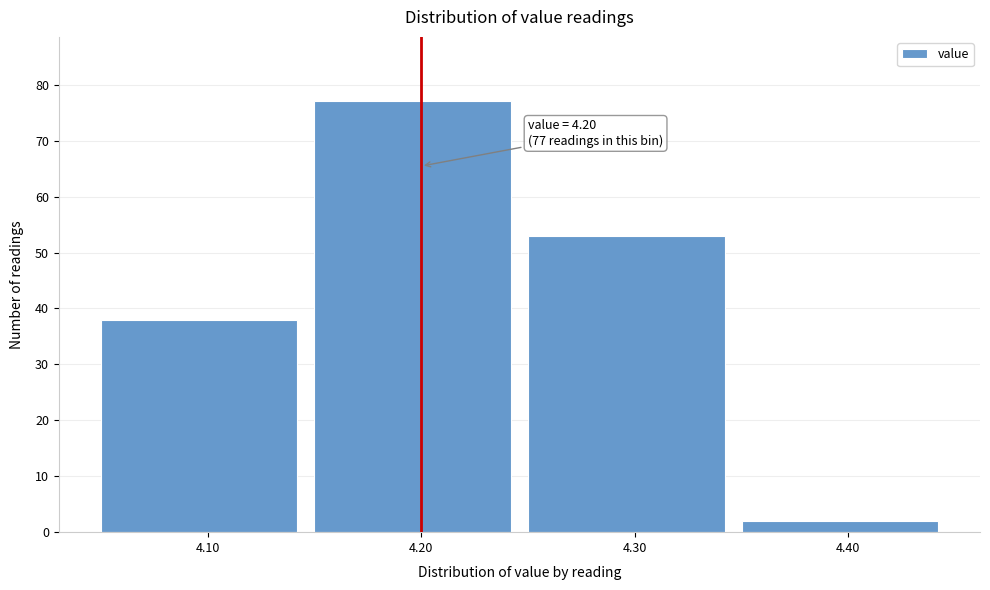

Over which range of the x-axis is the bar tallest?

4.15 to 4.25